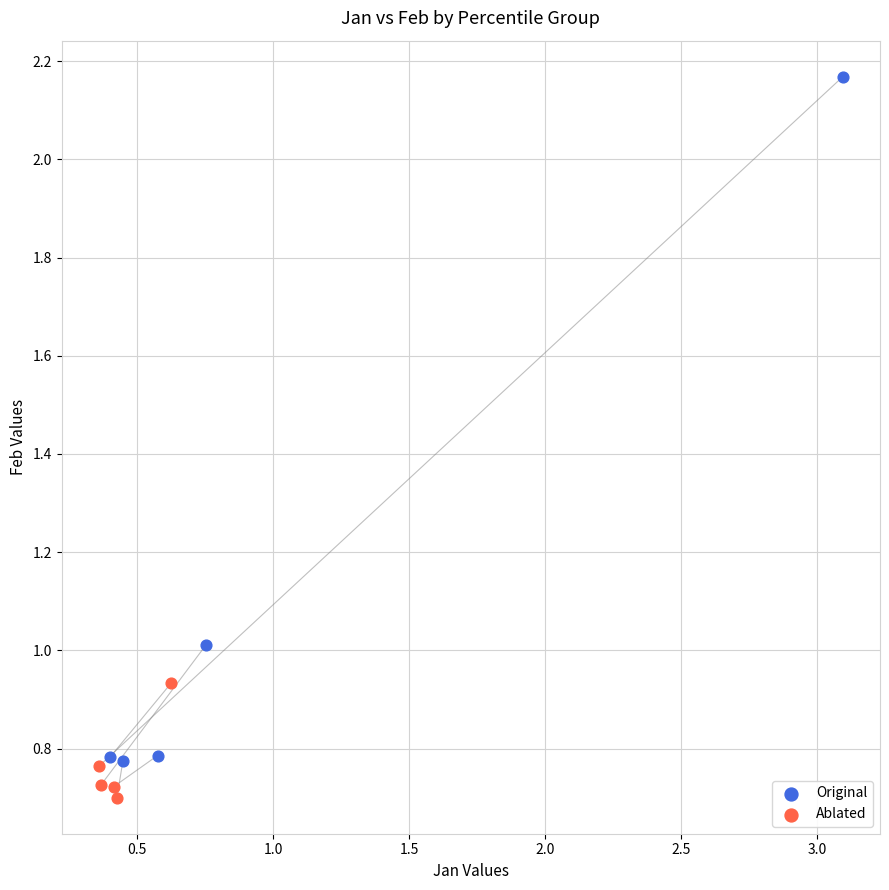

Which series has the widest spread of Y values?

Original